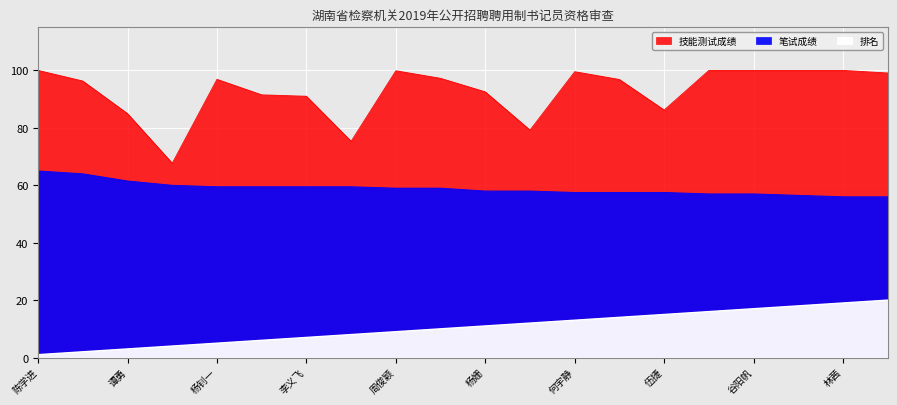

The value of 技能测试成绩 at 谷阳帆 is 100.0. True or false?

True